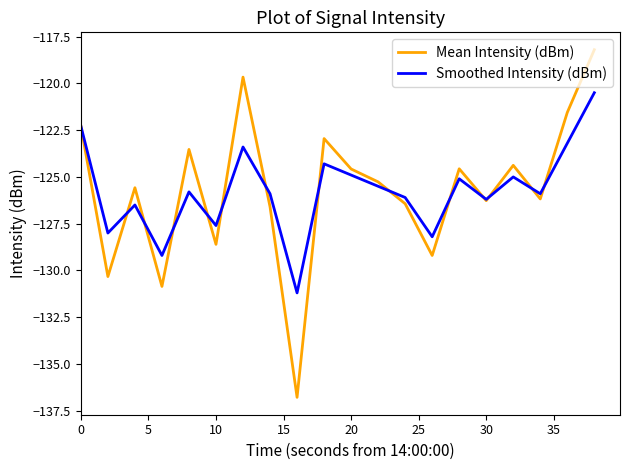

What is the minimum value shown in the chart?

-136.8